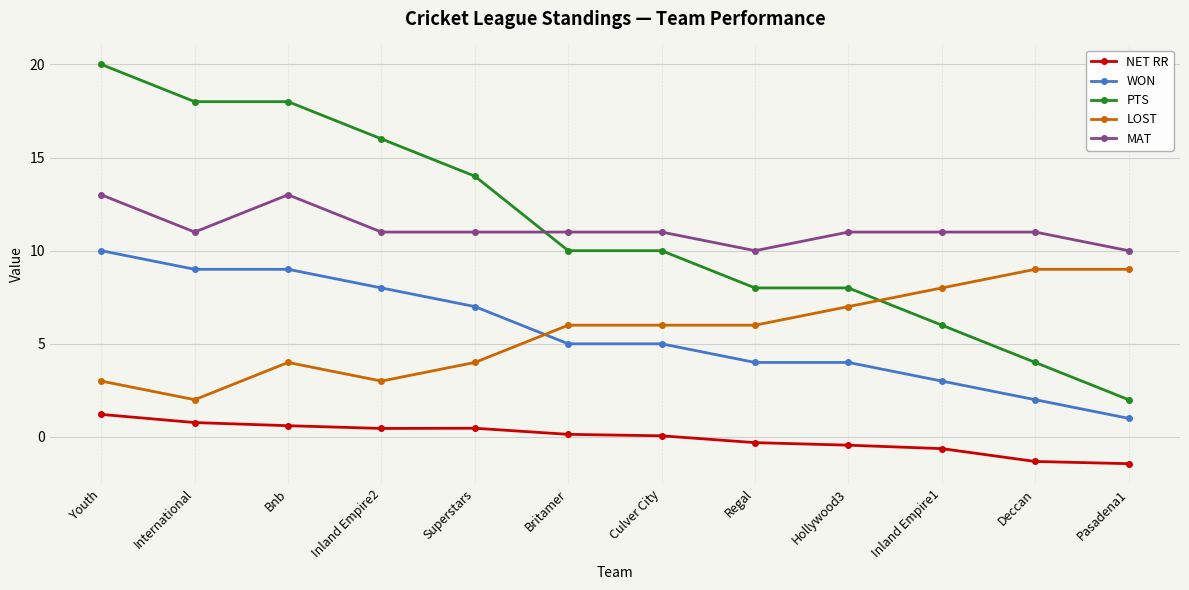

Reading left to right, list all the values displayed in this chart.

NET RR: 1.2	0.8	0.6	0.5	0.5	0.1	0.1	-0.3	-0.4	-0.6	-1.3	-1.4
WON: 10.0	9.0	9.0	8.0	7.0	5.0	5.0	4.0	4.0	3.0	2.0	1.0
PTS: 20.0	18.0	18.0	16.0	14.0	10.0	10.0	8.0	8.0	6.0	4.0	2.0
LOST: 3.0	2.0	4.0	3.0	4.0	6.0	6.0	6.0	7.0	8.0	9.0	9.0
MAT: 13.0	11.0	13.0	11.0	11.0	11.0	11.0	10.0	11.0	11.0	11.0	10.0